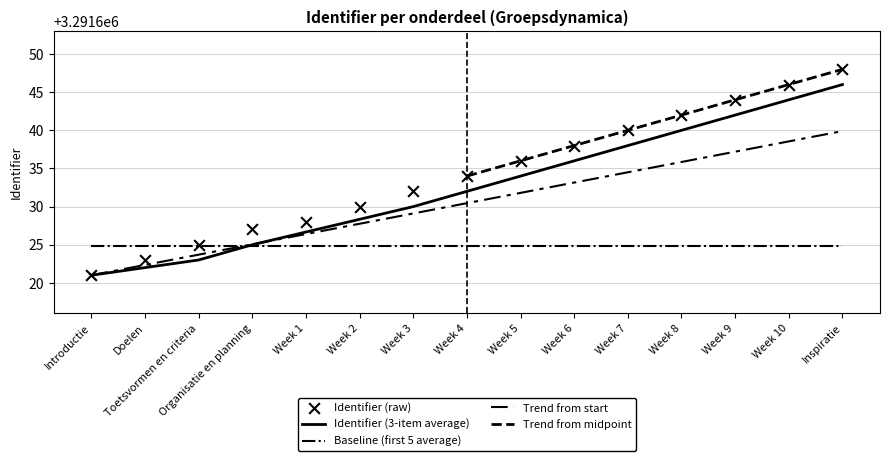

What is the change in value from Toetsvormen en criteria to Week 3?

+7